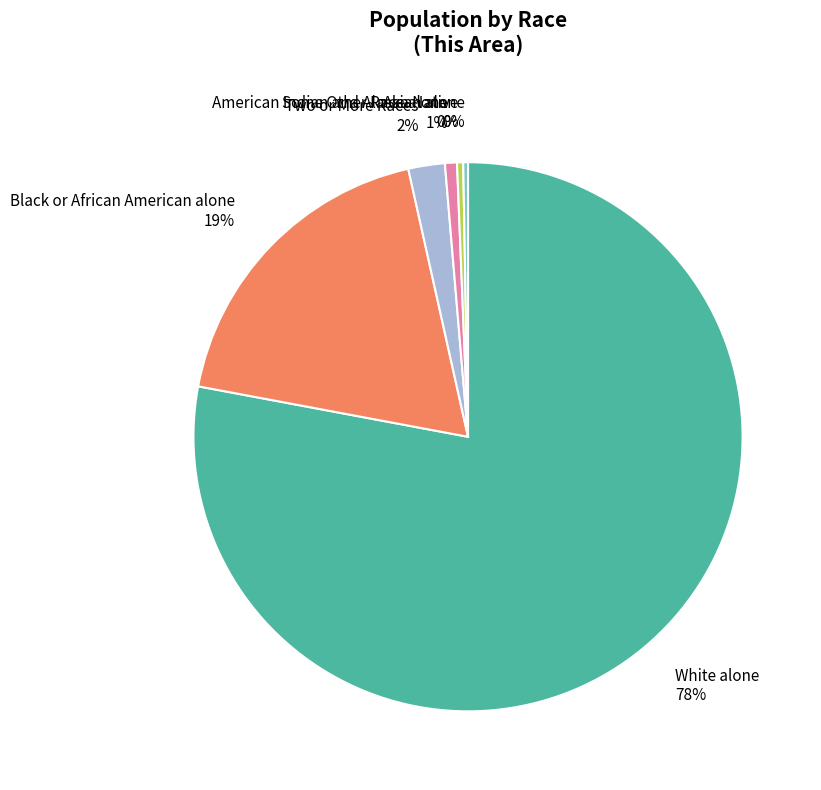

To the nearest percent, what is the combined percentage of American Indian and Alaska Native and Some Other Race alone?

1%